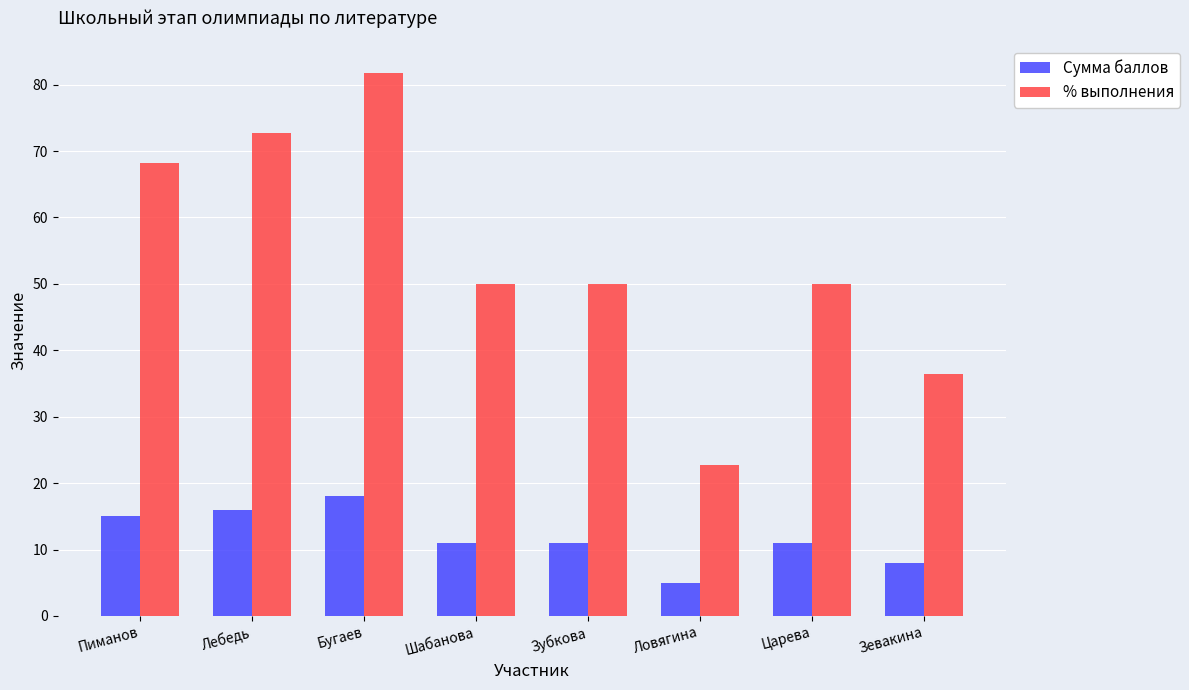

What is the average value of the Сумма баллов series?

11.9